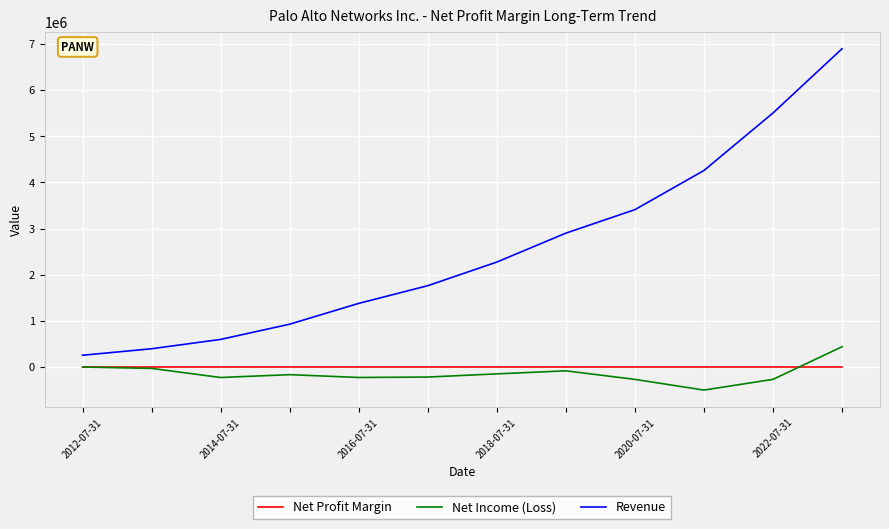

True or false: Net Income (Loss) and Revenue intersect in this chart.

False